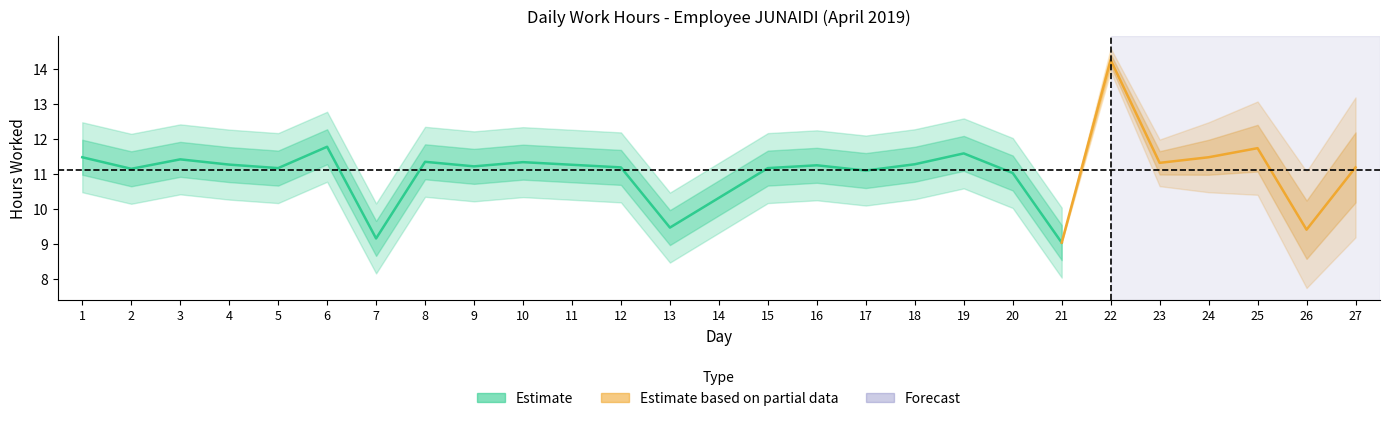

List the labels in order of value, largest first.

22, 6, 25, 19, 1, 24, 3, 8, 10, 23, 18, 4, 16, 9, 12, 27, 5, 15, 2, 17, 20, 13, 26, 7, 21, 11, 14